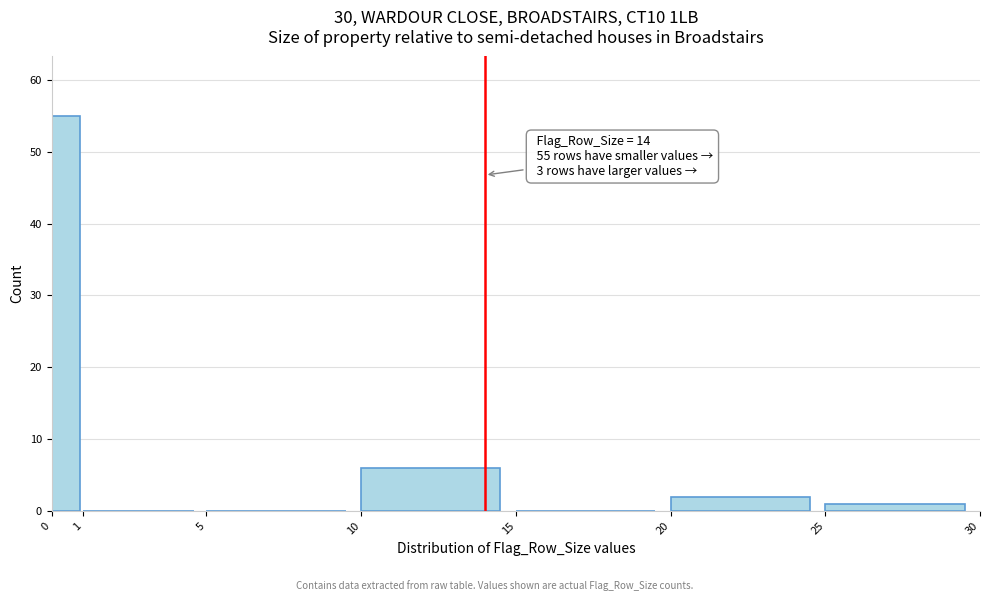

Which range on the x-axis has the tallest bar?

0 to 1